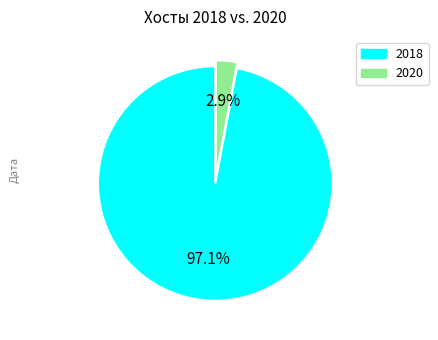

To the nearest percent, what is the average slice percentage?

50%